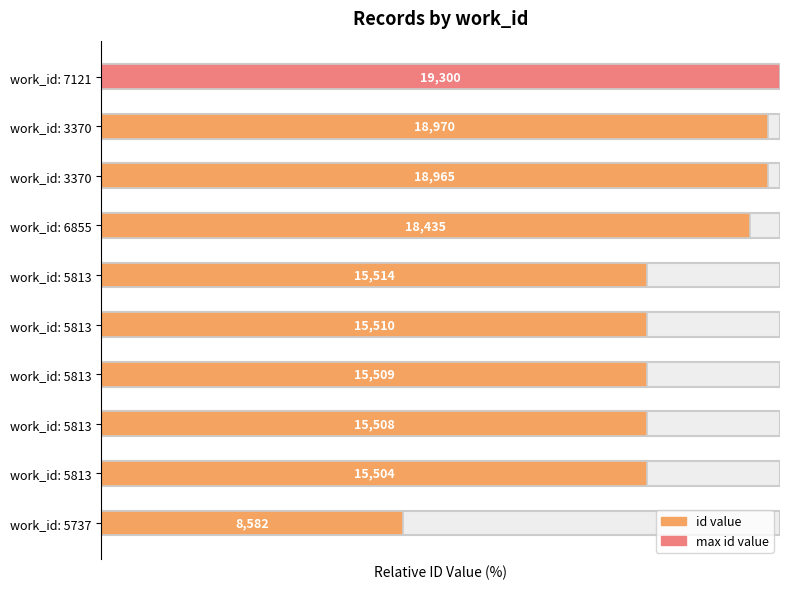

Are the bars grouped side by side (vs. stacked)?

No